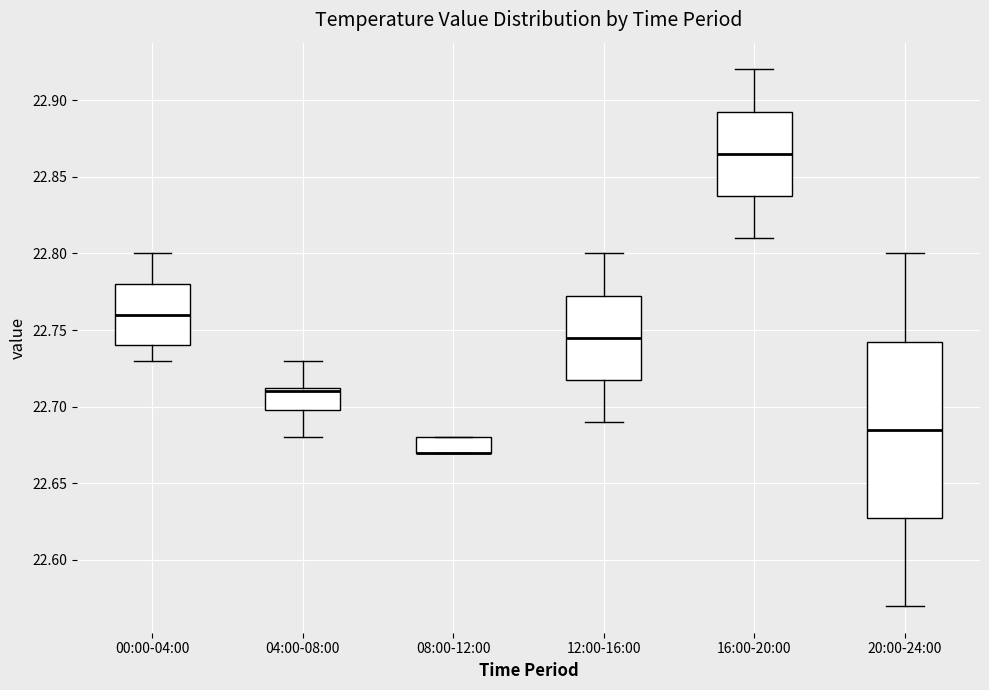

Where does the median line of the box for 12:00-16:00 sit on the y-axis? The values are not printed on the chart, so give them approximately, as read against the axis.

22.745